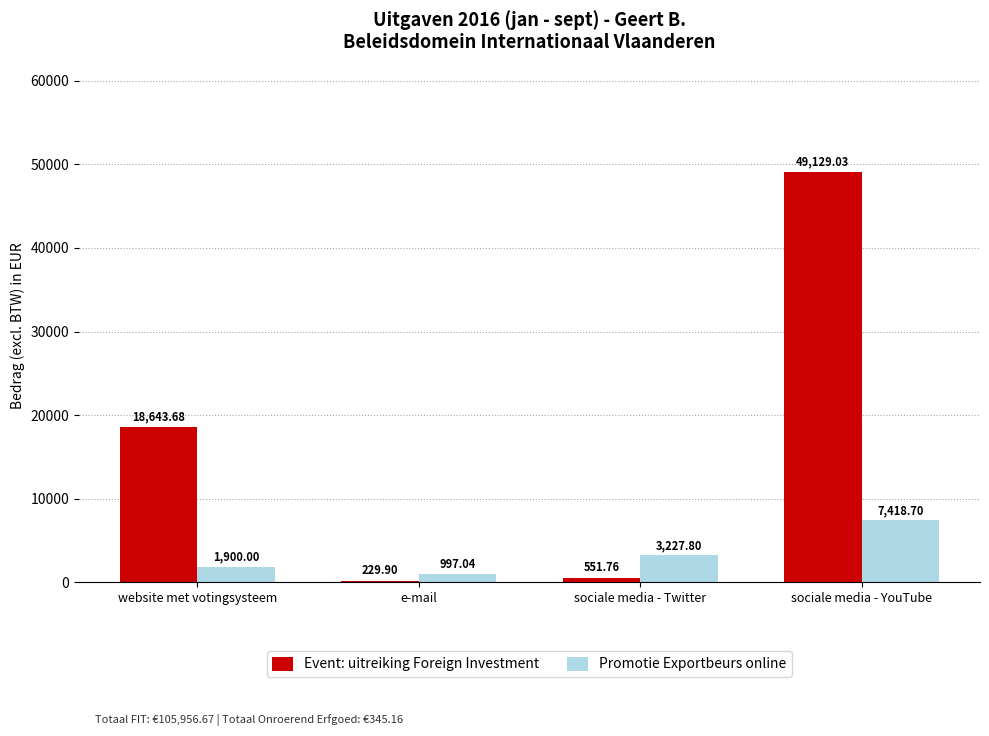

Which series has the widest spread of values?

Event: uitreiking Foreign Investment